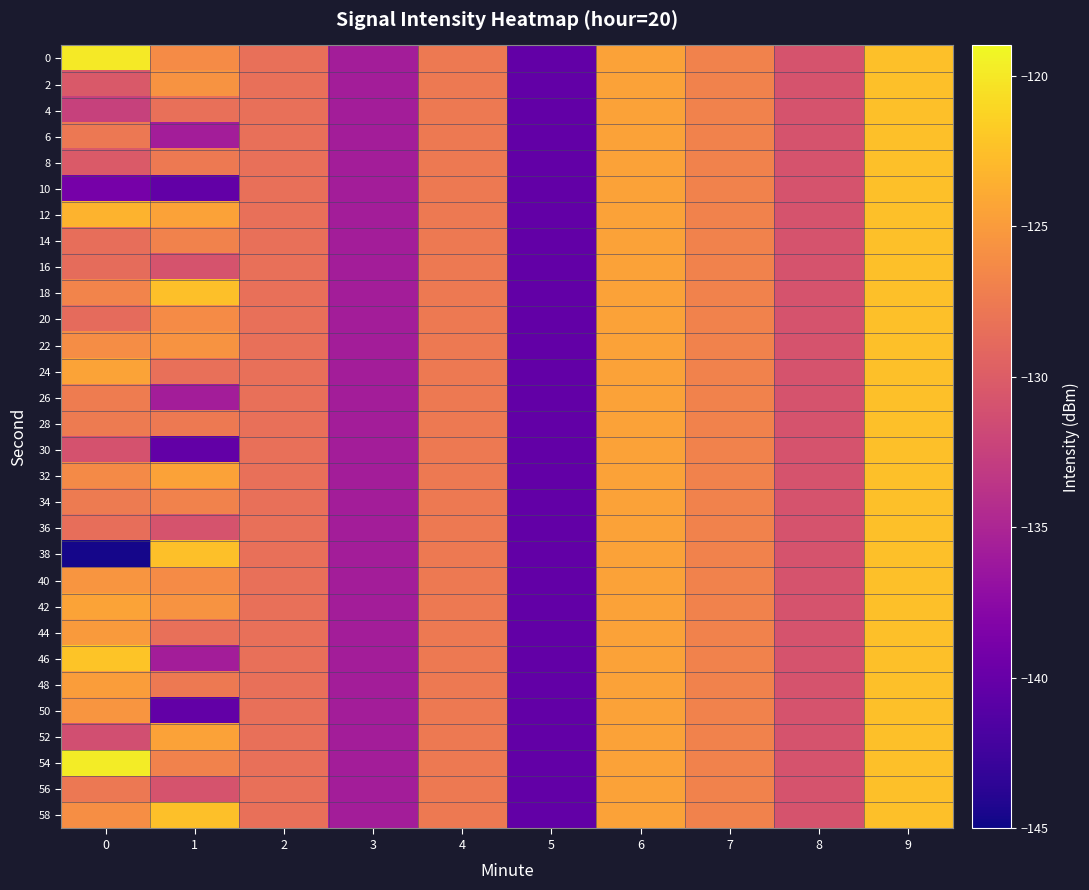

Between 1 and 2, which series saw the biggest shift?

10